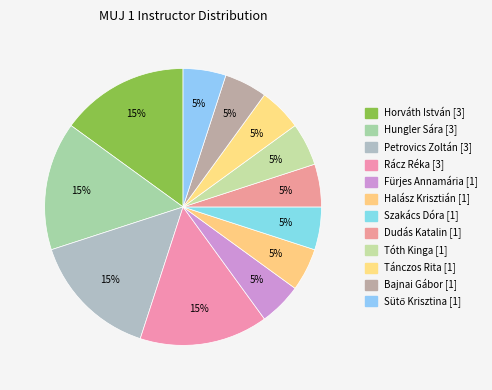

True or false: Petrovics Zoltán accounts for 9% of the total.

False